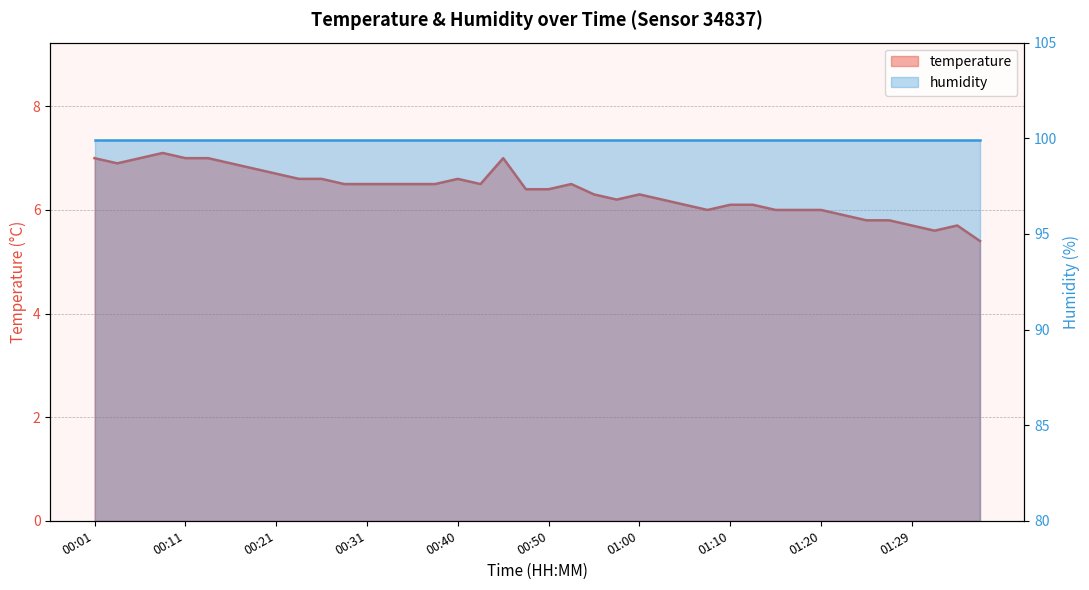

What is the maximum value shown in the chart?

7.1